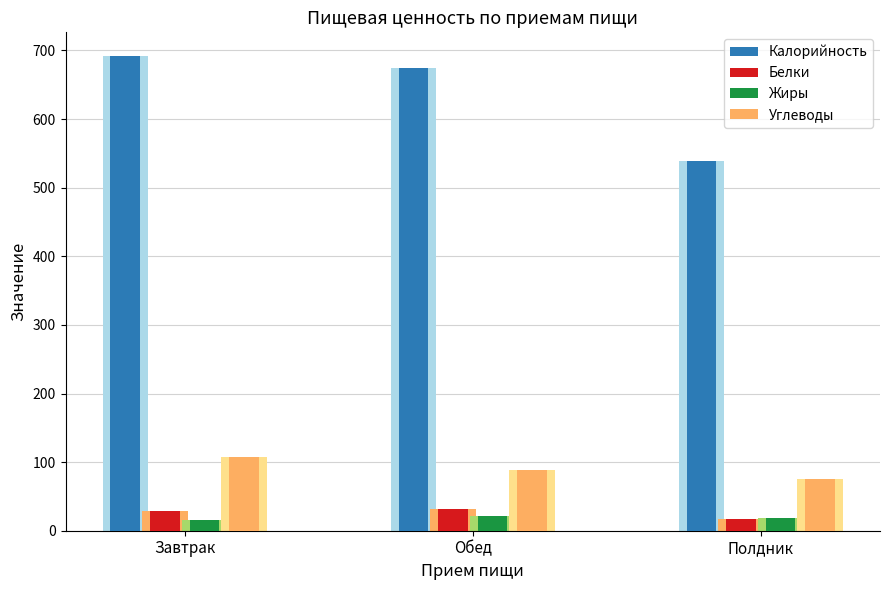

At which label does Калорийность first exceed 674?

Завтрак